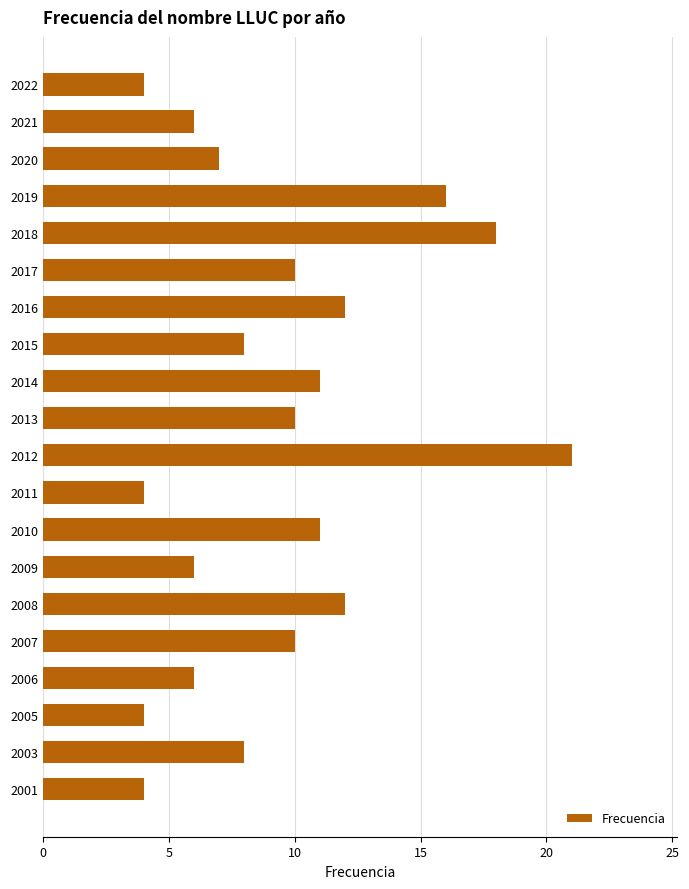

Which category has the highest value across all series?

2012